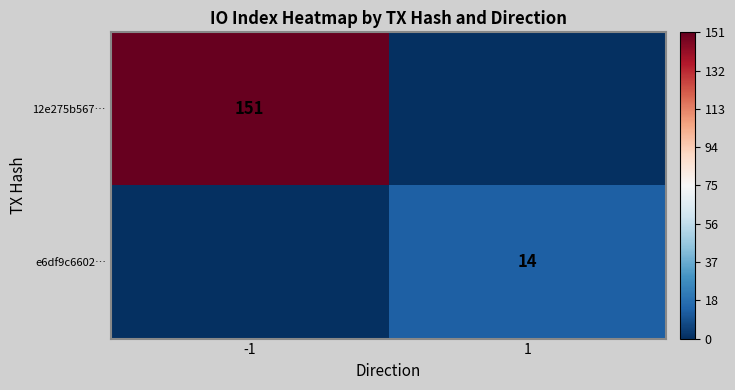

True or false: 12e275b567… has a value of 151 at -1.

True